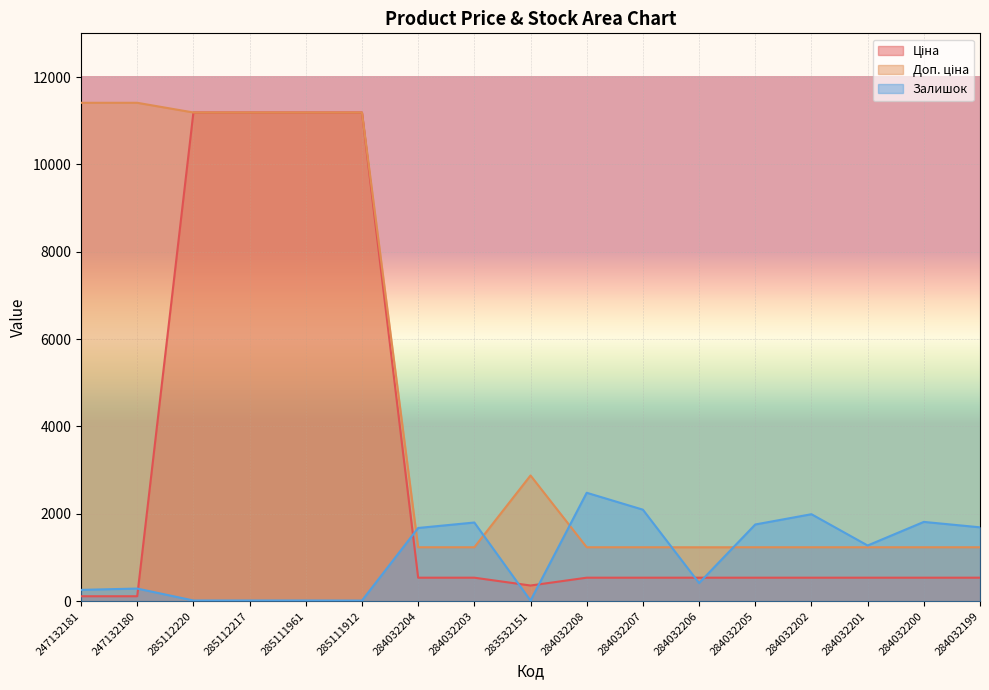

How many lines are shown in the chart?

3